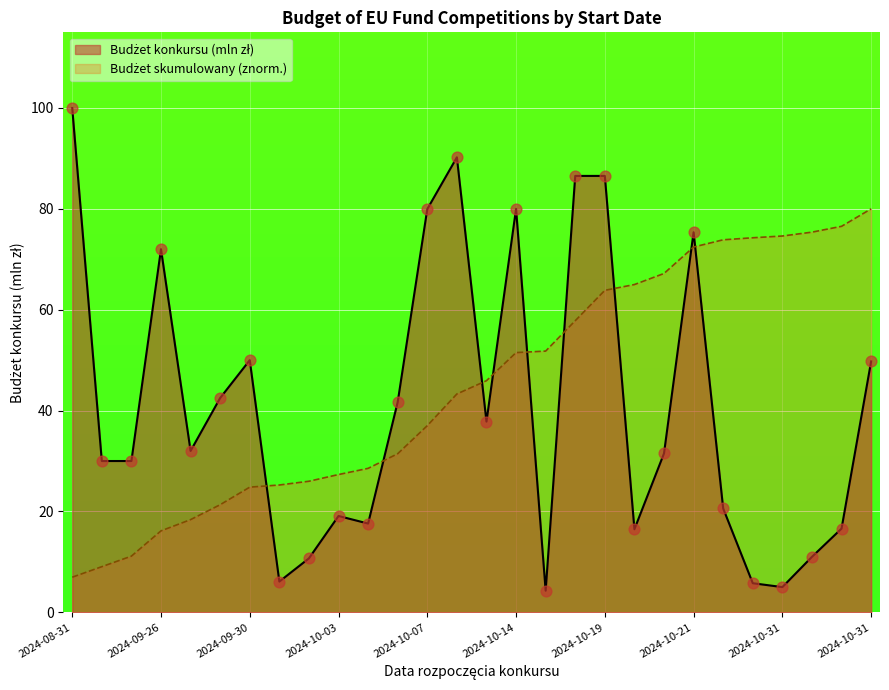

How many lines are shown in the chart?

2